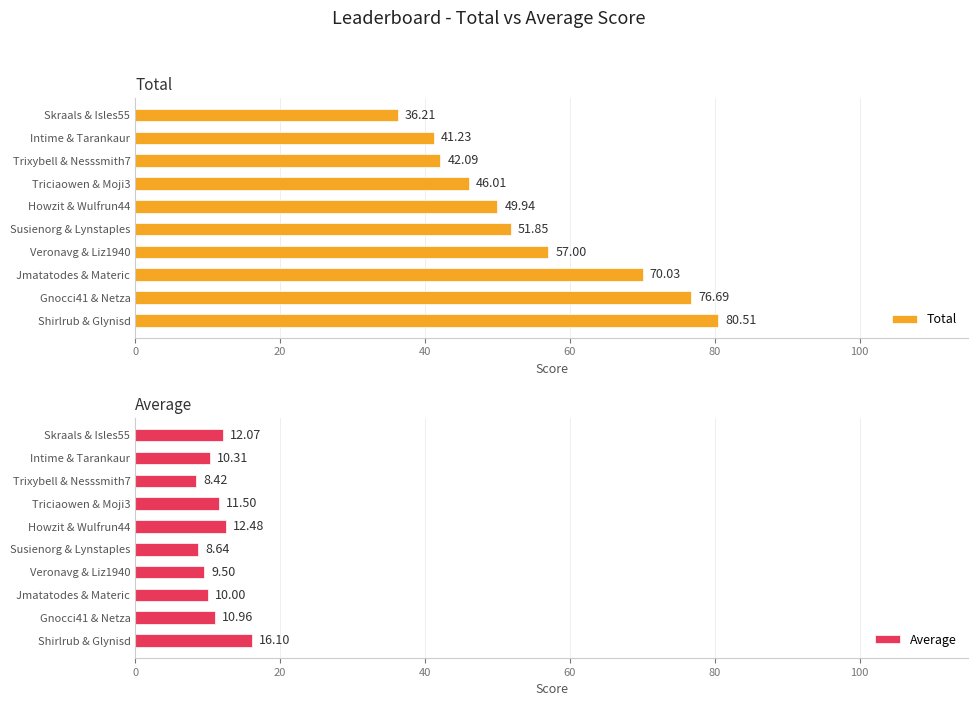

Rank the categories by Total value from highest to lowest.

Shirlrub & Glynisd, Gnocci41 & Netza, Jmatatodes & Materic, Veronavg & Liz1940, Susienorg & Lynstaples, Howzit & Wulfrun44, Triciaowen & Moji3, Trixybell & Nesssmith7, Intime & Tarankaur, Skraals & Isles55